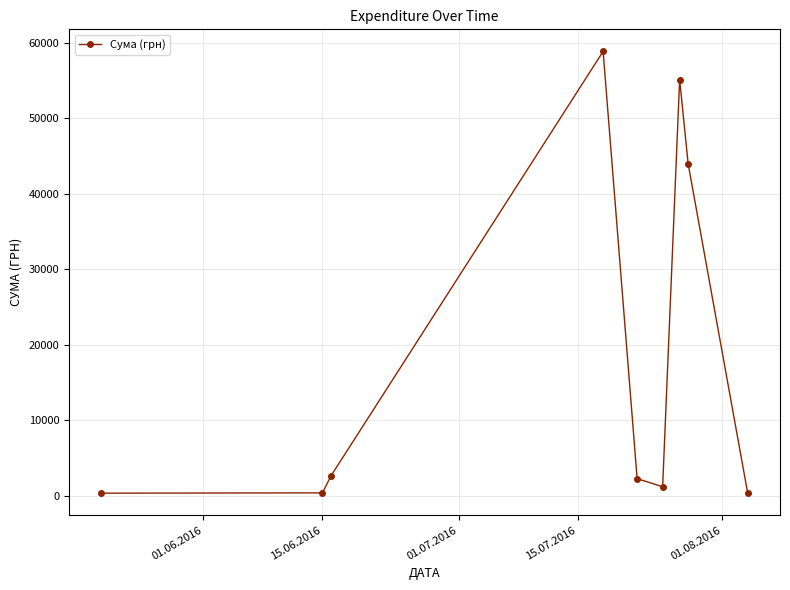

How many points are higher than both their immediate neighbors (excluding endpoints)?

2